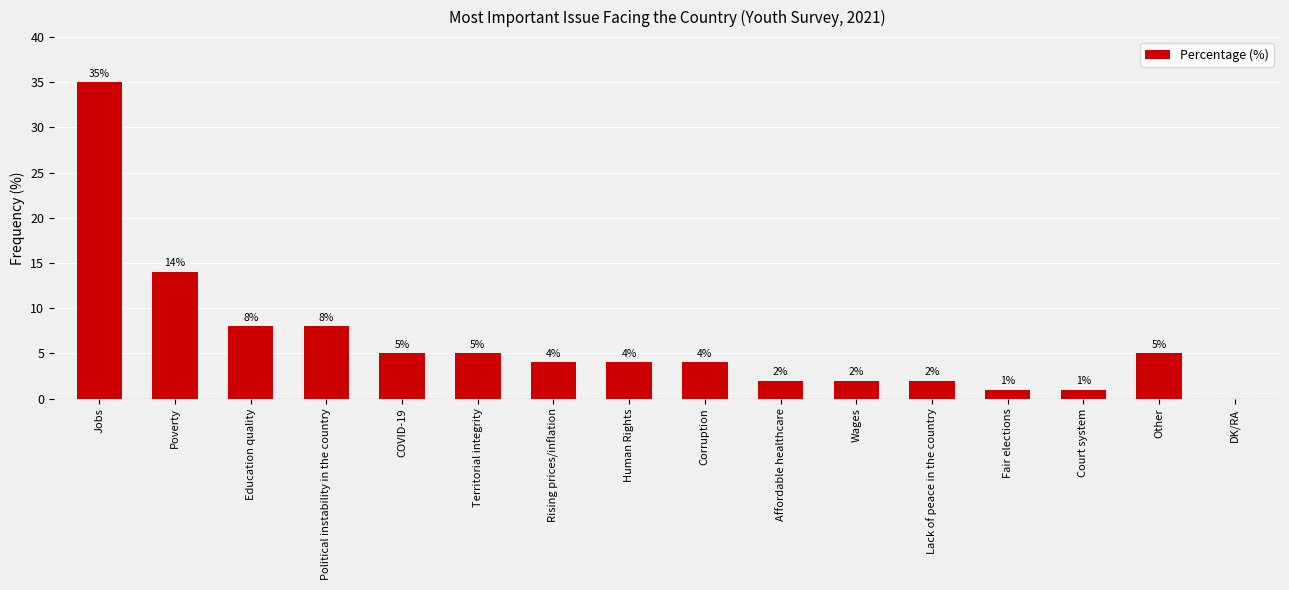

Which label corresponds to the largest value in the chart?

Jobs